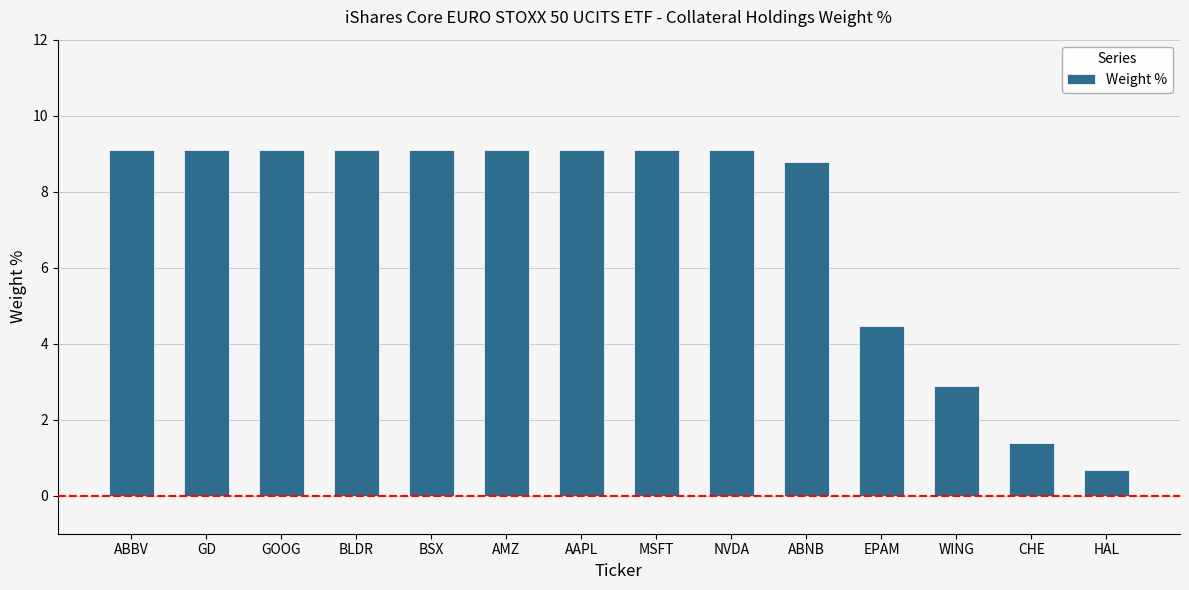

What is the maximum value shown in the chart?

9.1